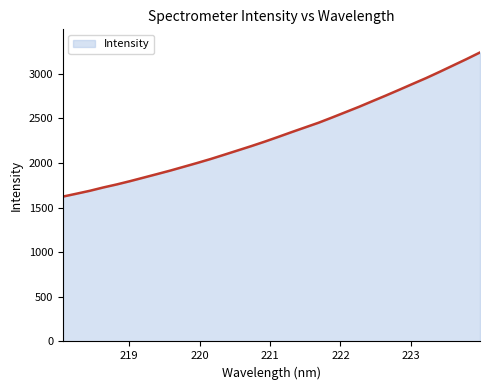

Reading right to left, list all the values displayed in this chart.

3240.2	3166.1	3094.7	3023.2	2953.6	2888.4	2822.4	2757.5	2694.4	2630.8	2570.9	2511.1	2452.7	2400.2	2347.6	2293.7	2240.8	2190.6	2142.5	2094.4	2046.8	2002.4	1959.6	1916.9	1876.9	1837.3	1797.9	1760.6	1726.6	1689.2	1656.4	1624.2